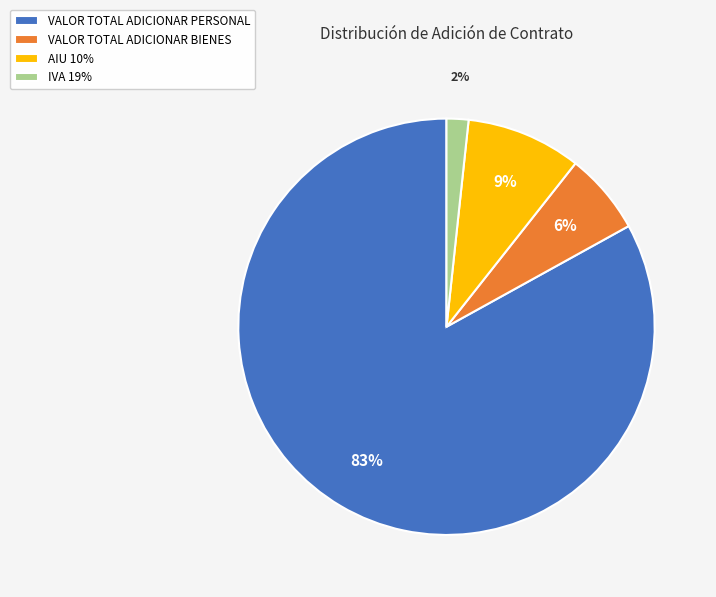

Which category has the smallest portion of the pie?

IVA 19%